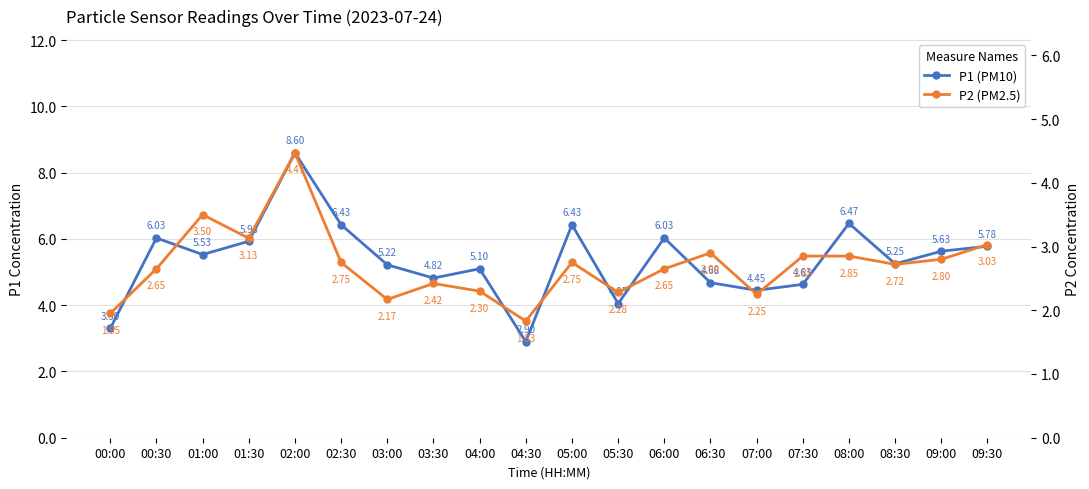

True or false: P1 has a value of 4.5 at 07:00.

True